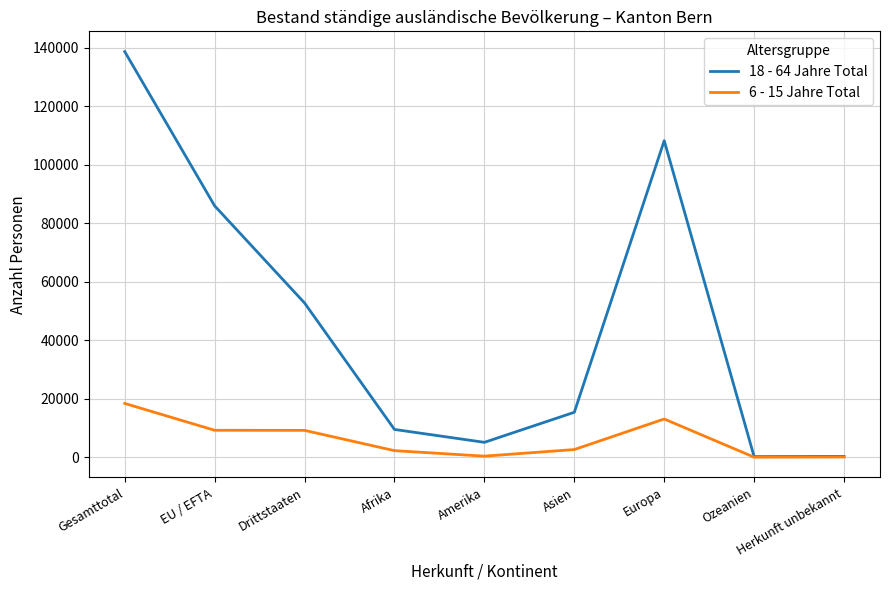

At which category is the sum across all series the highest?

Gesamttotal